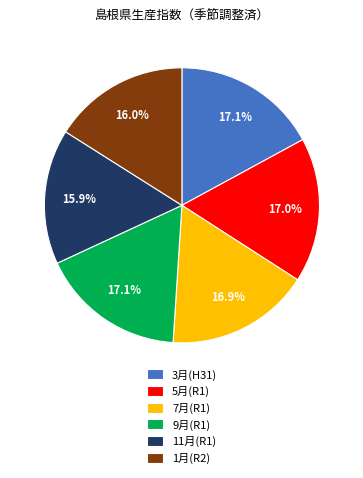

Which has a higher value, 11月(R1) or 9月(R1)?

9月(R1)